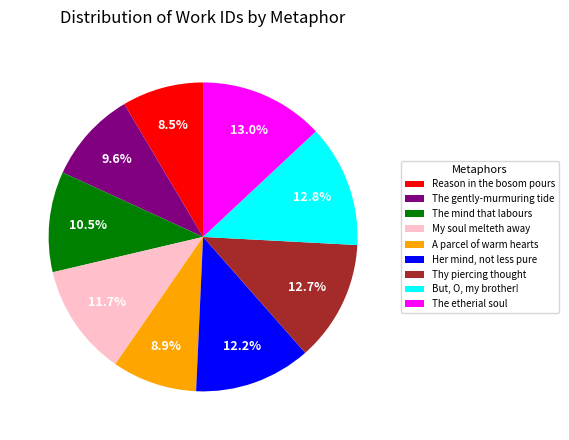

To the nearest percent, what percentage of the pie is A parcel of warm hearts?

9%